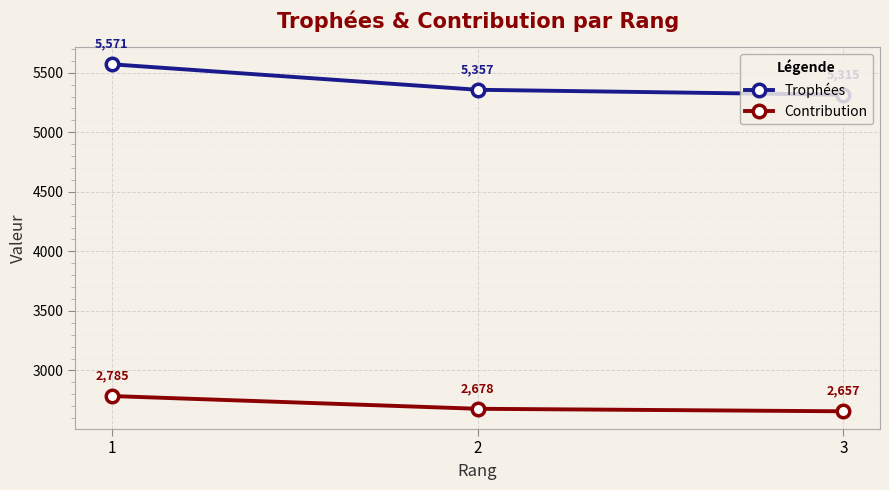

What is the sum of all Trophées values?

16243